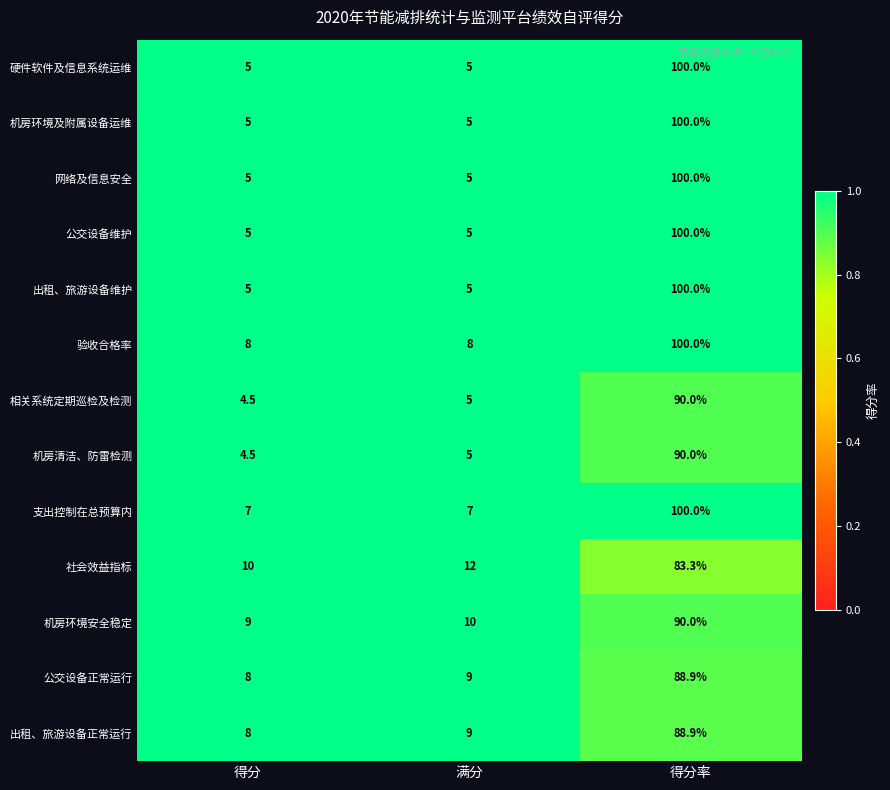

Which label corresponds to the largest value in the chart?

得分率